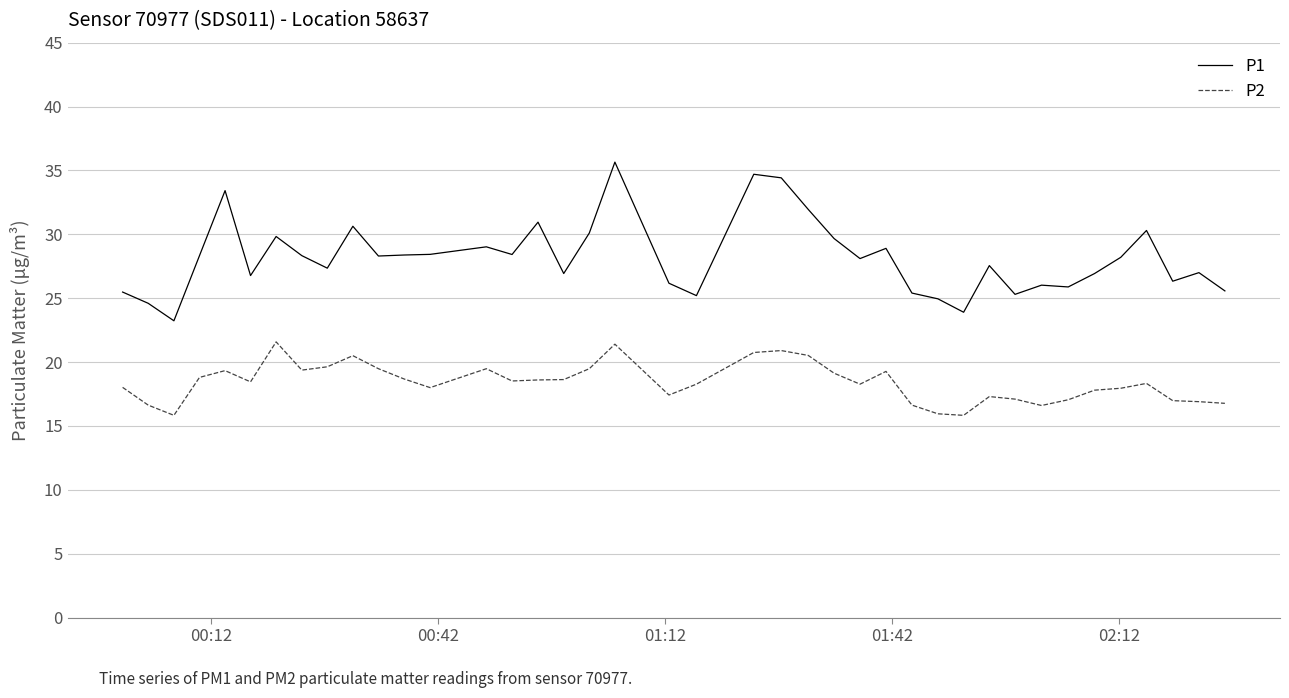

How many series are shown in this chart?

2